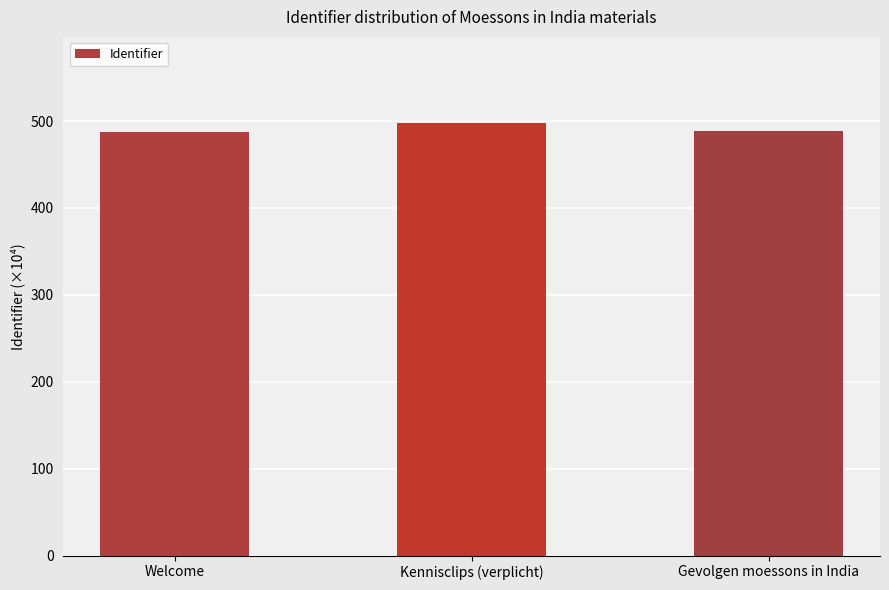

Does the chart contain any negative values?

No